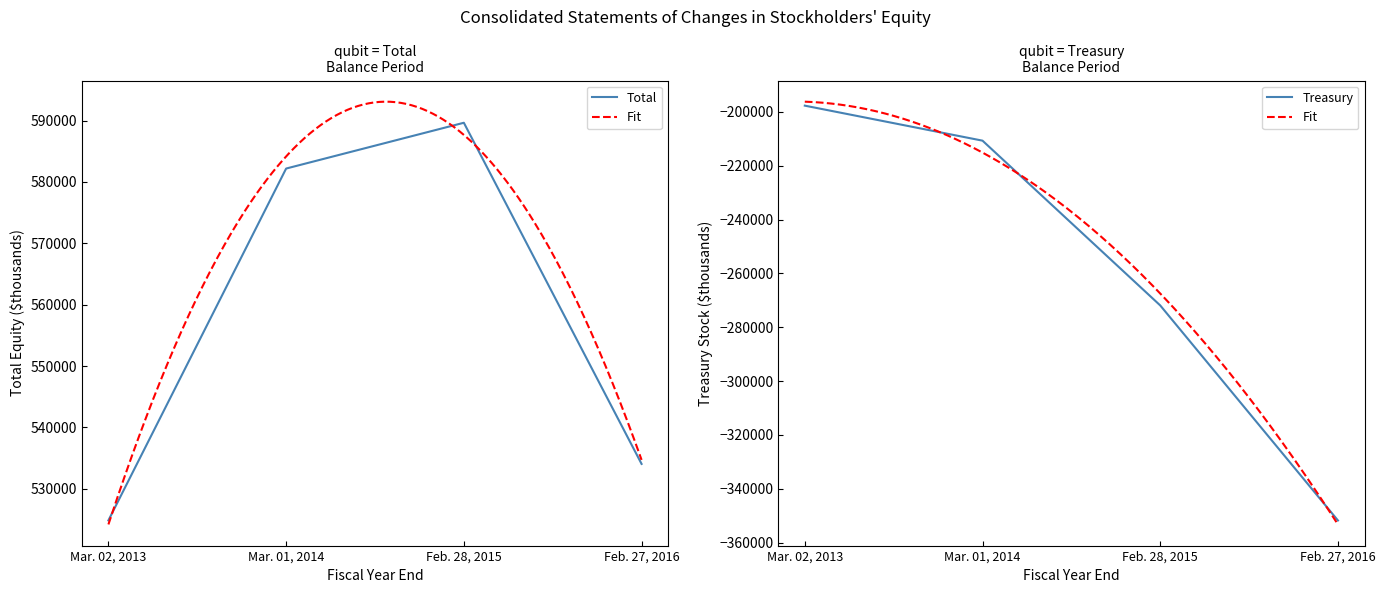

Read the Total value at Feb. 27, 2016.

534063